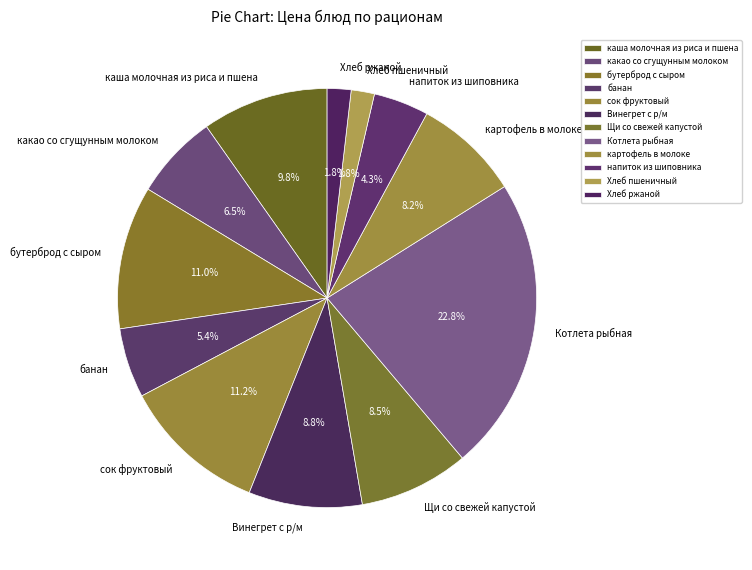

What percentage is the Винегрет с р/м slice, to the nearest percent?

9%